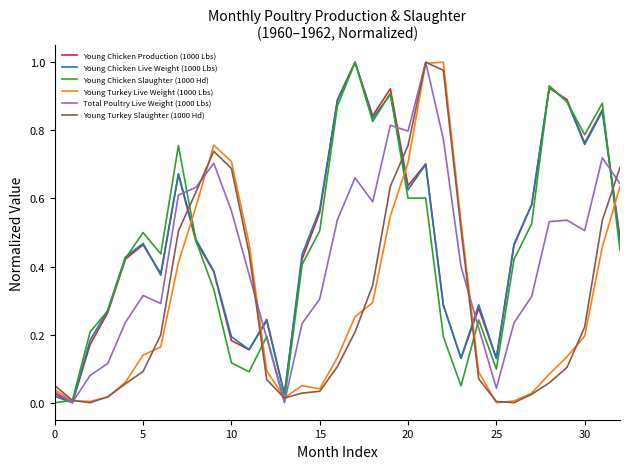

At which label is Young Turkey Live Weight (1000 Lbs) closest to 0?

25